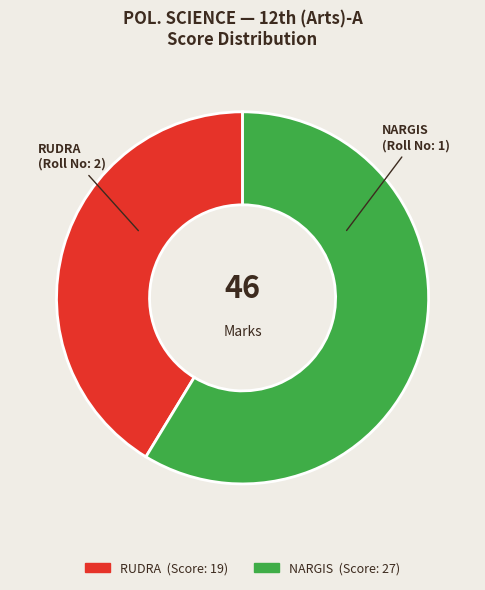

The NARGIS slice represents 59% of the pie. True or false?

True